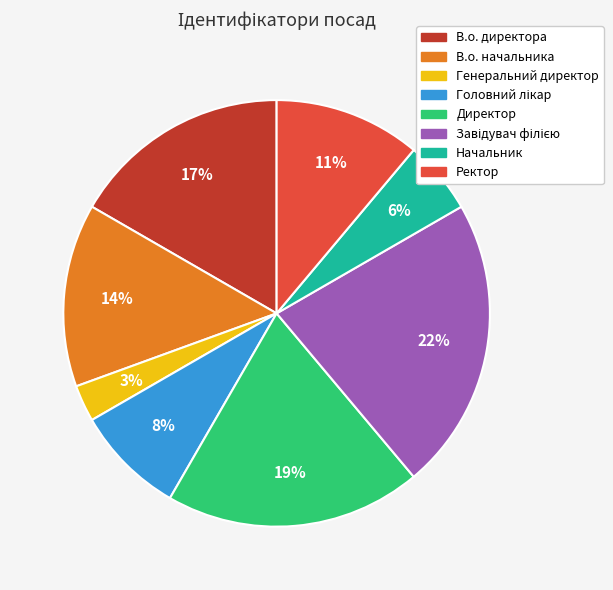

Do Генеральний директор and Ректор together represent more than half of the pie?

No